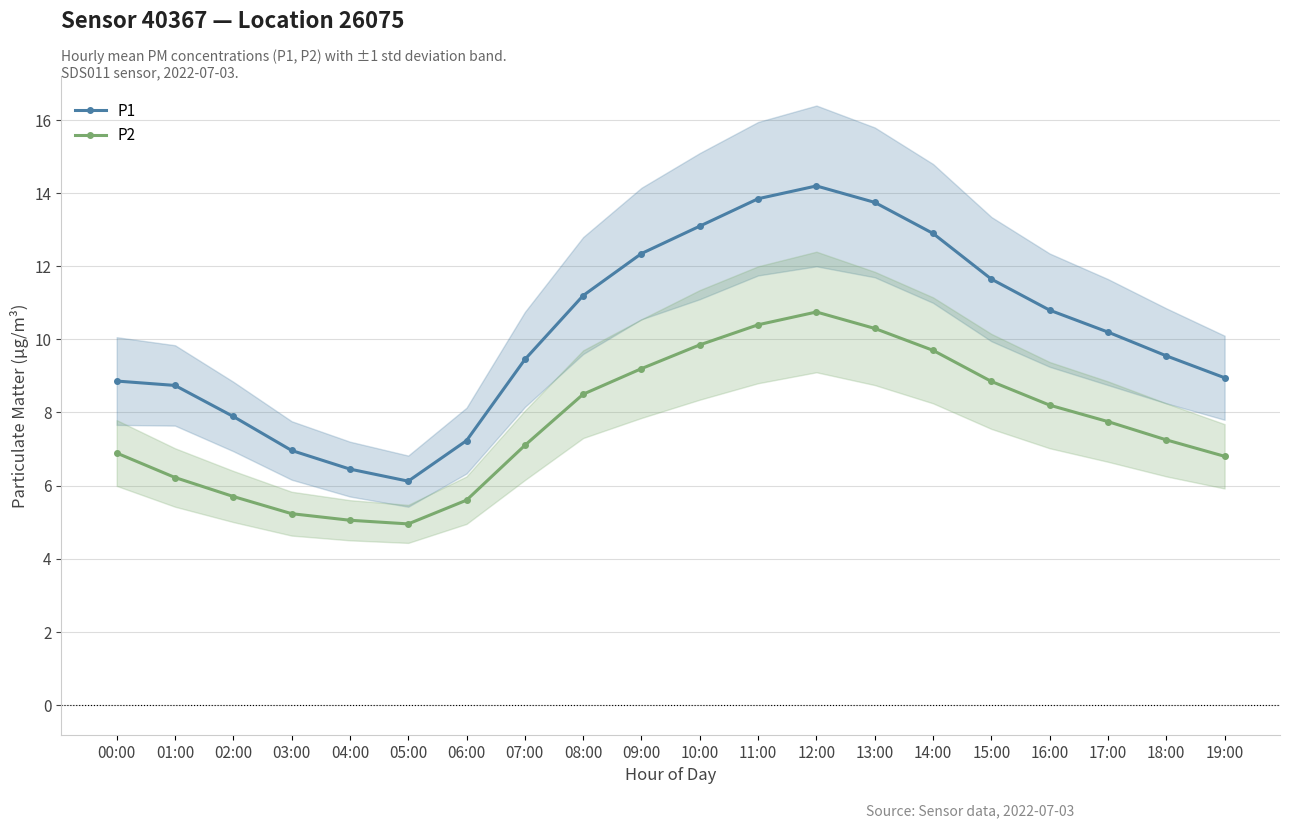

The value of P2 at 05:00 is 5.0. True or false?

True